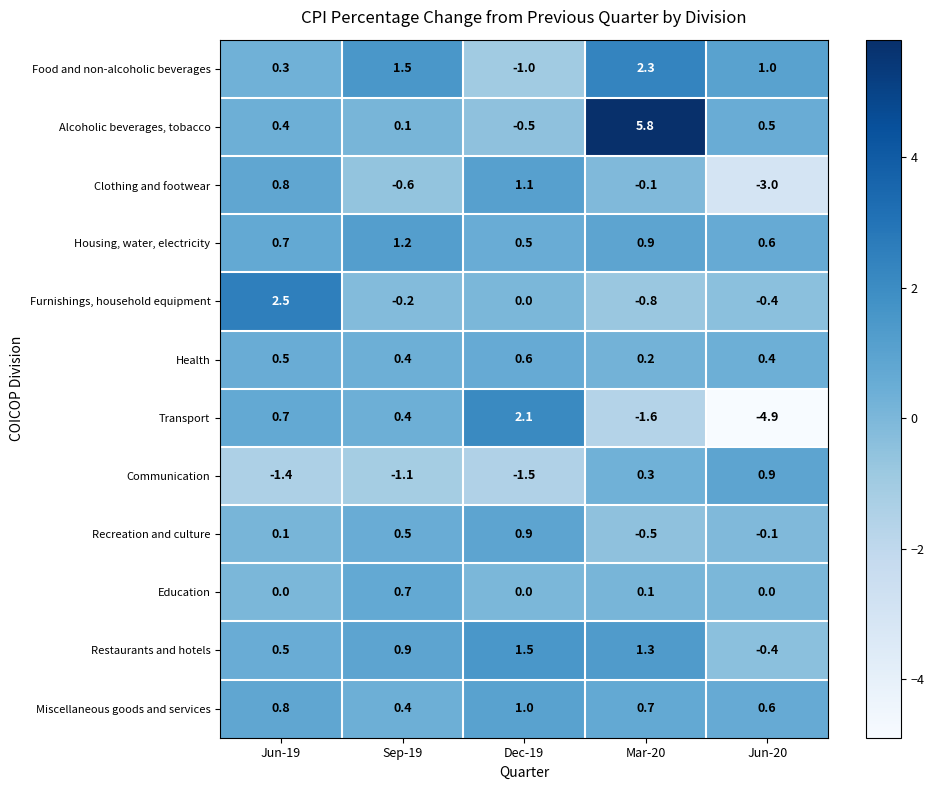

How many positive values does the Food and non-alcoholic beverages series have?

4